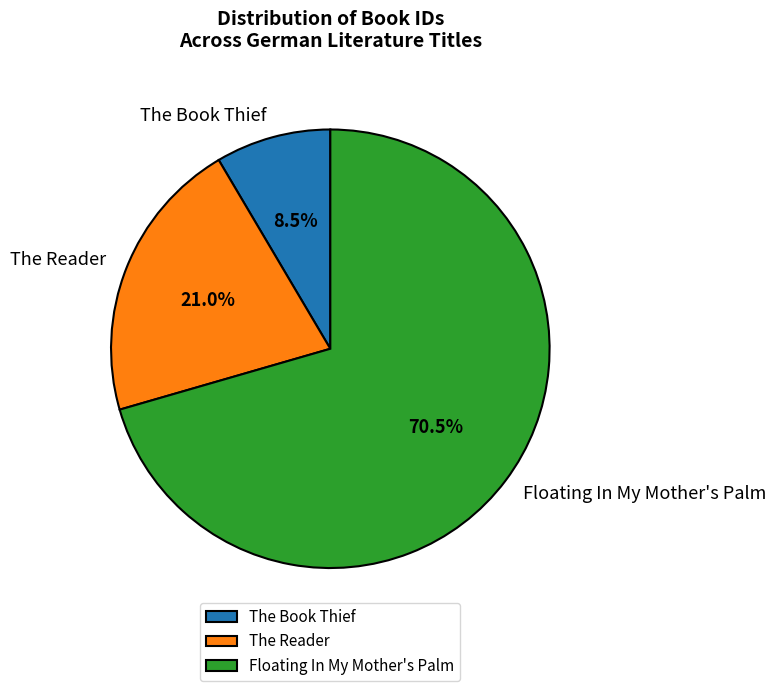

Which slice is the largest?

Floating In My Mother's Palm